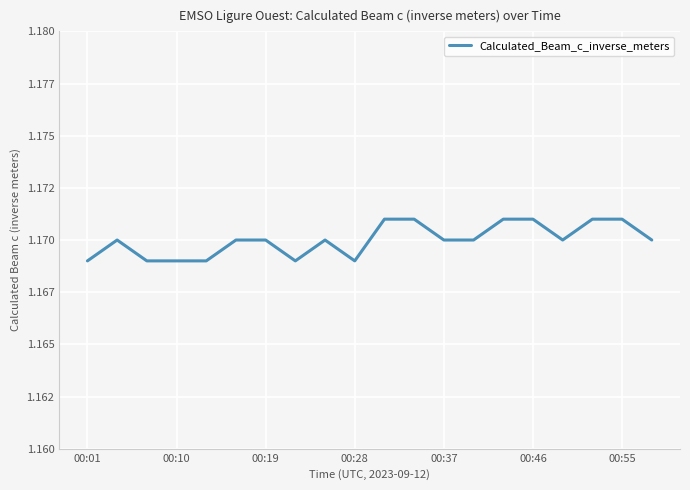

Does the chart have visible grid lines?

Yes